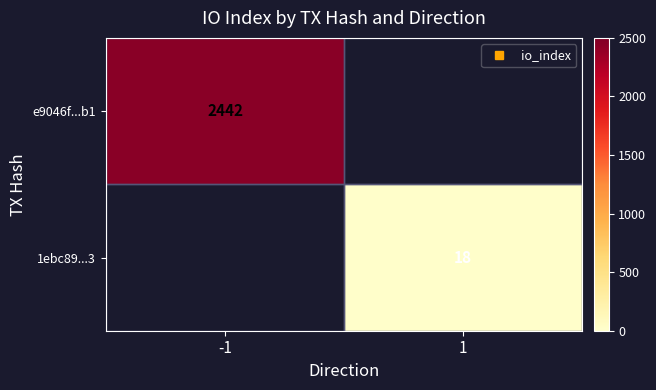

At 1, list the series in order from smallest to largest.

e9046f...b1, 1ebc89...3